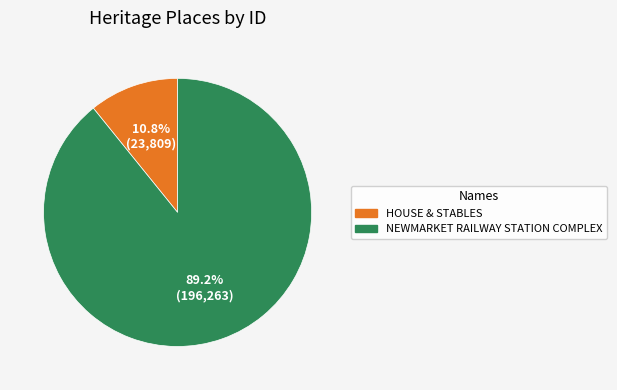

Is the sum of HOUSE & STABLES and NEWMARKET RAILWAY STATION COMPLEX greater than half?

Yes